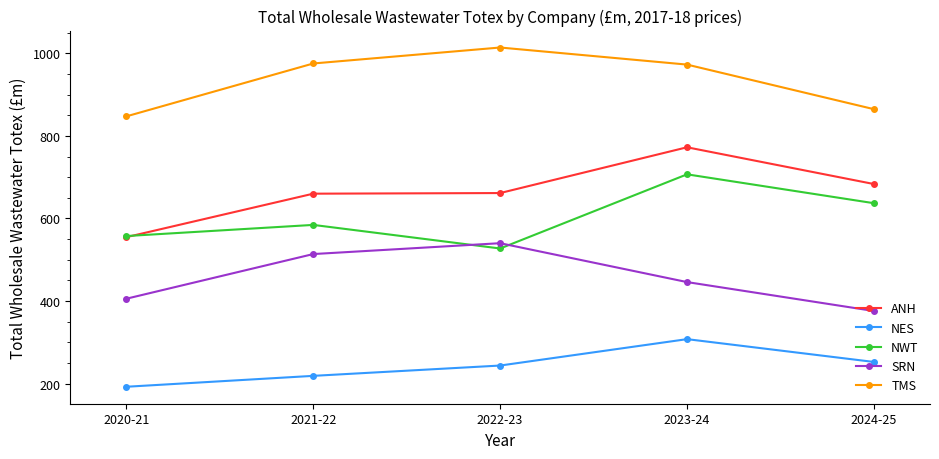

Is this an area chart (filled region under the line)?

No